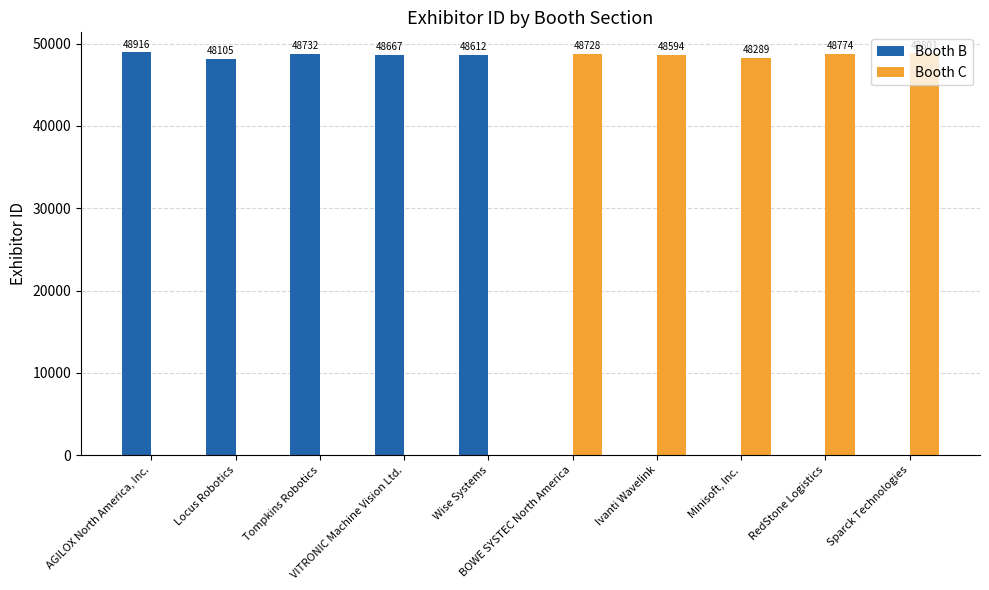

Which series has the largest total across all categories?

Booth C